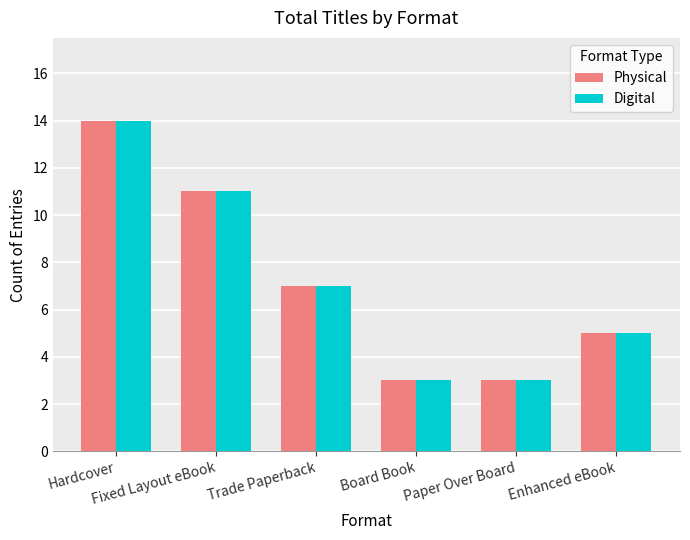

Reading right to left, what are all the values shown in this chart?

Physical: 5	3	3	7	11	14
Digital: 5	3	3	7	11	14